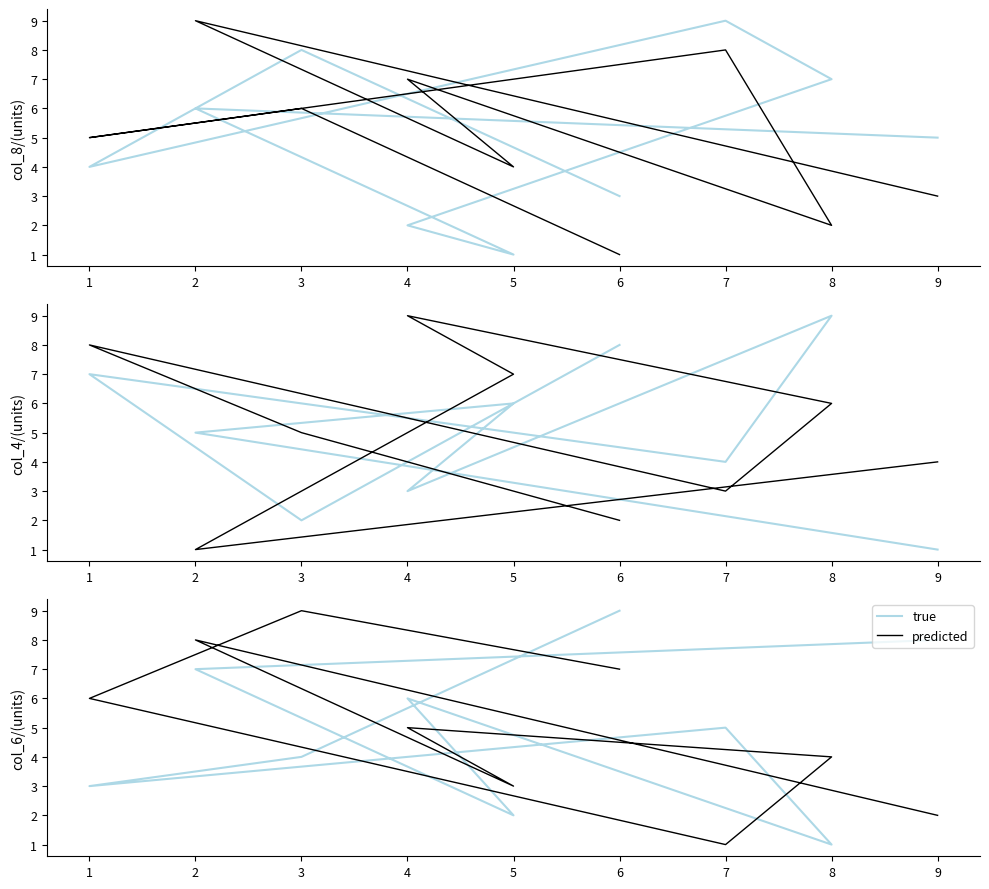

Which series ends up on top after the final intersection of predicted and true?

true